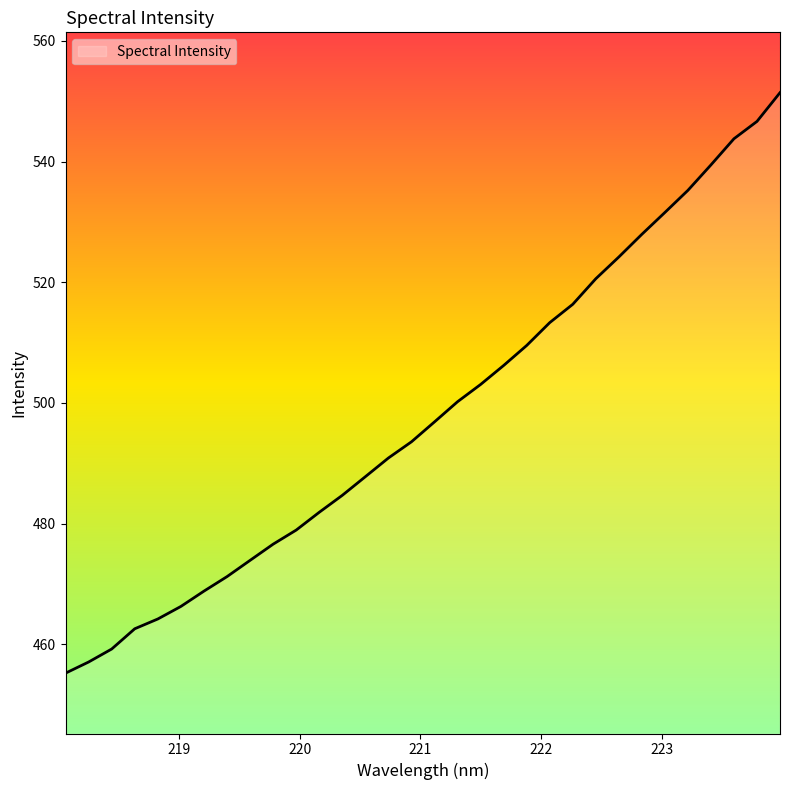

What is the minimum value shown in the chart?

455.2